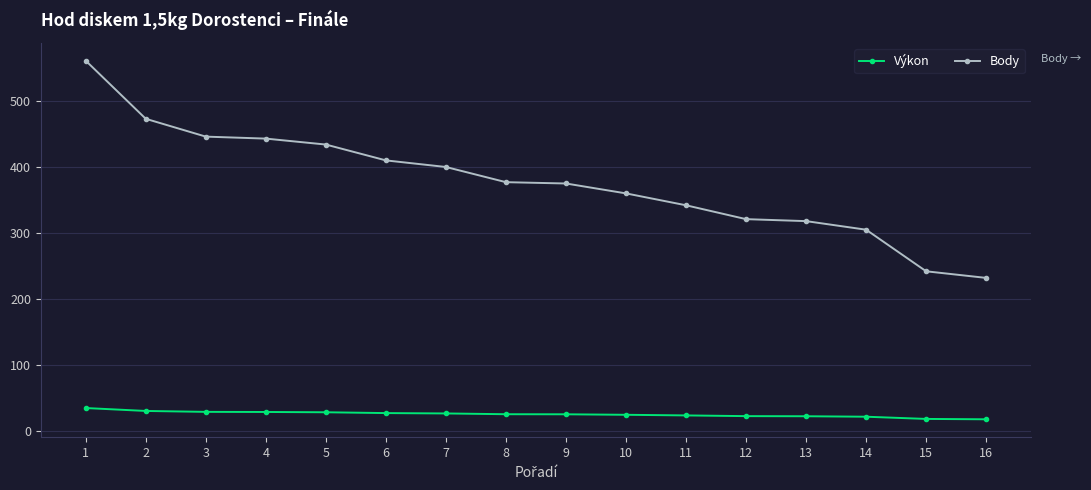

How many lines are shown in the chart?

2